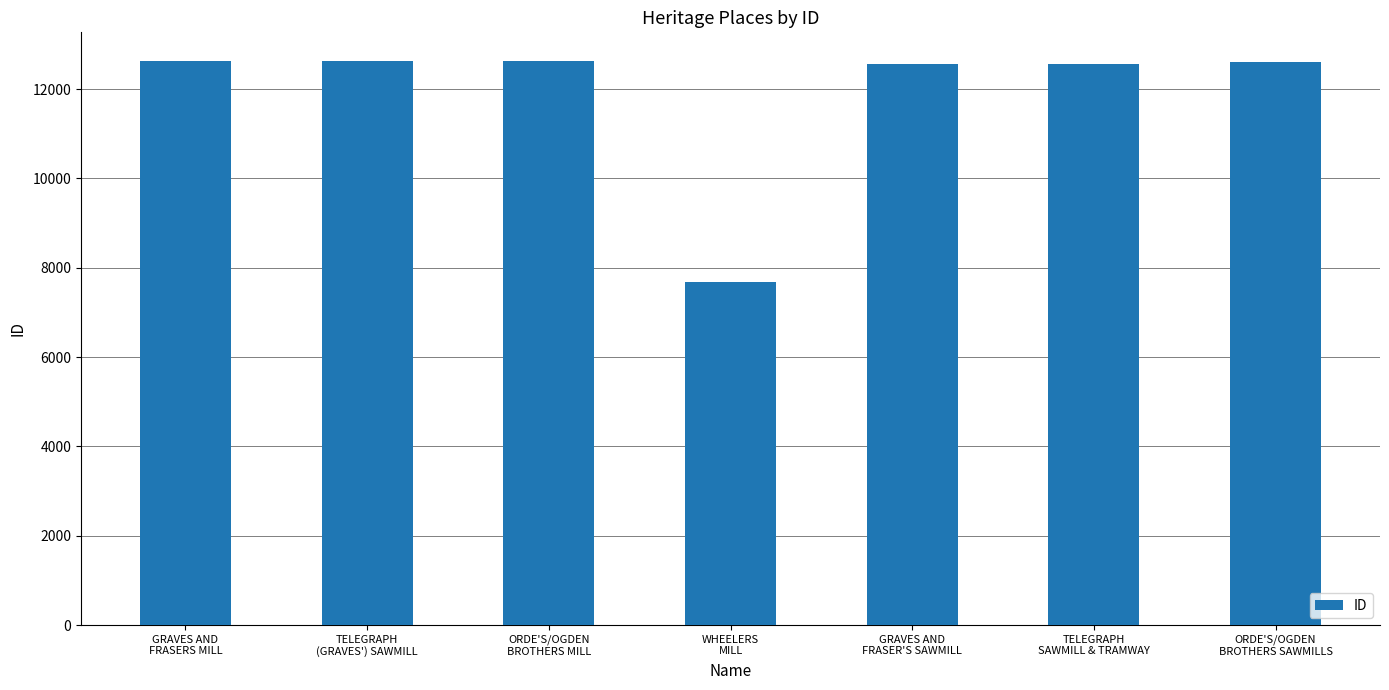

How many data points are less than 12602?

3